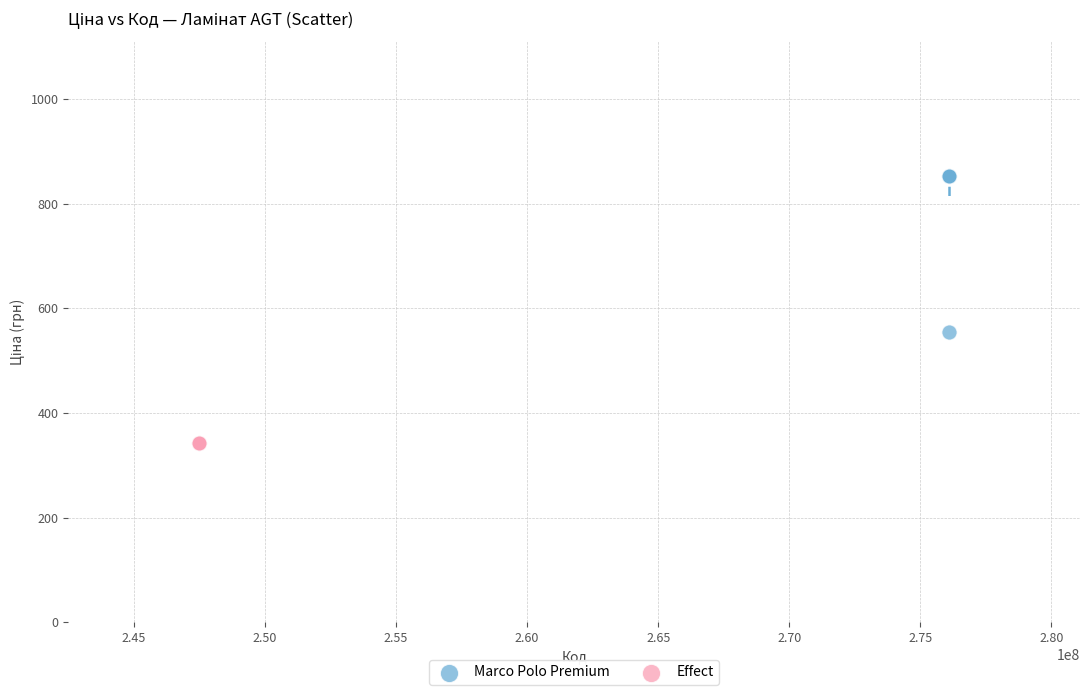

Which series contains the highest Y value?

Marco Polo Premium